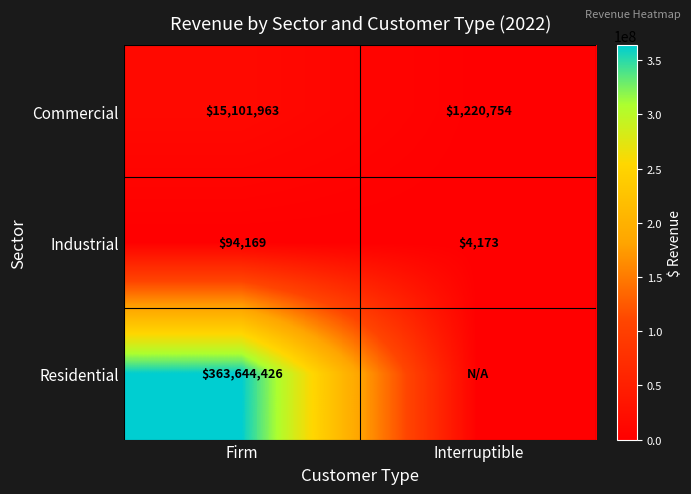

What is the spread (max minus min) of values at Firm?

363550257